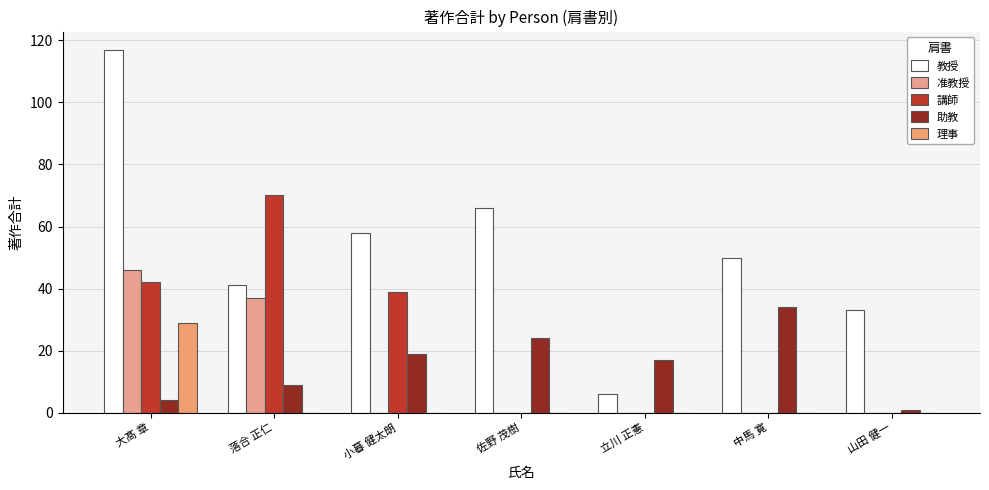

Which label corresponds to the largest value in the chart?

大髙 章